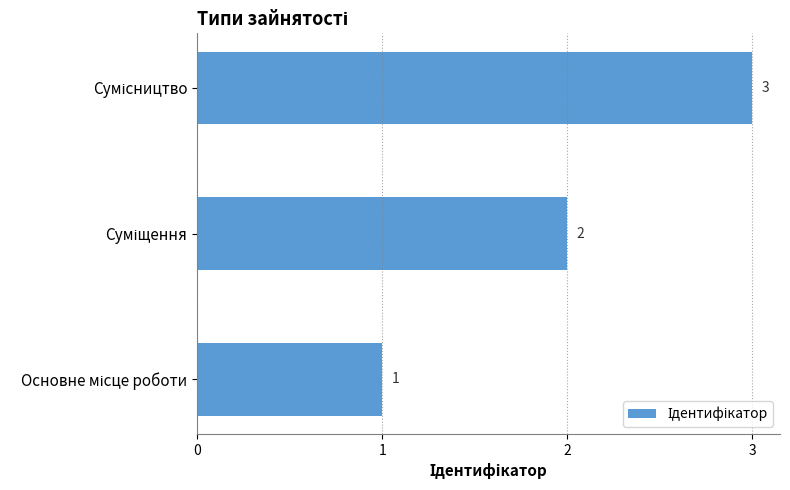

What is the maximum value shown in the chart?

3